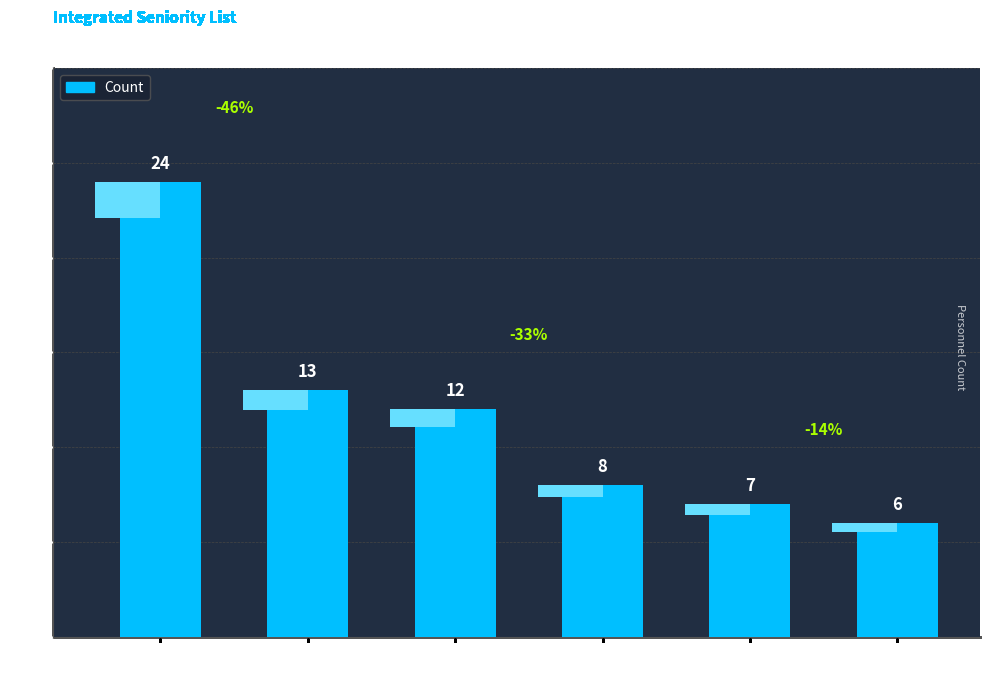

Reading left to right, extract all data points from this chart.

2016-17 SEC=24	2016-17 HYD=13	2017-18 SEC=12	2017-18 HYD=8	2018-19 SEC=7	2018-19 HYD=6